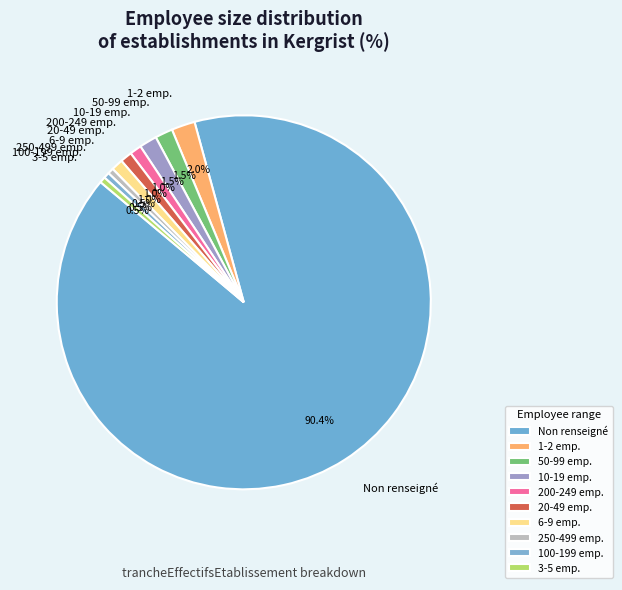

How many slices are in this pie chart?

10